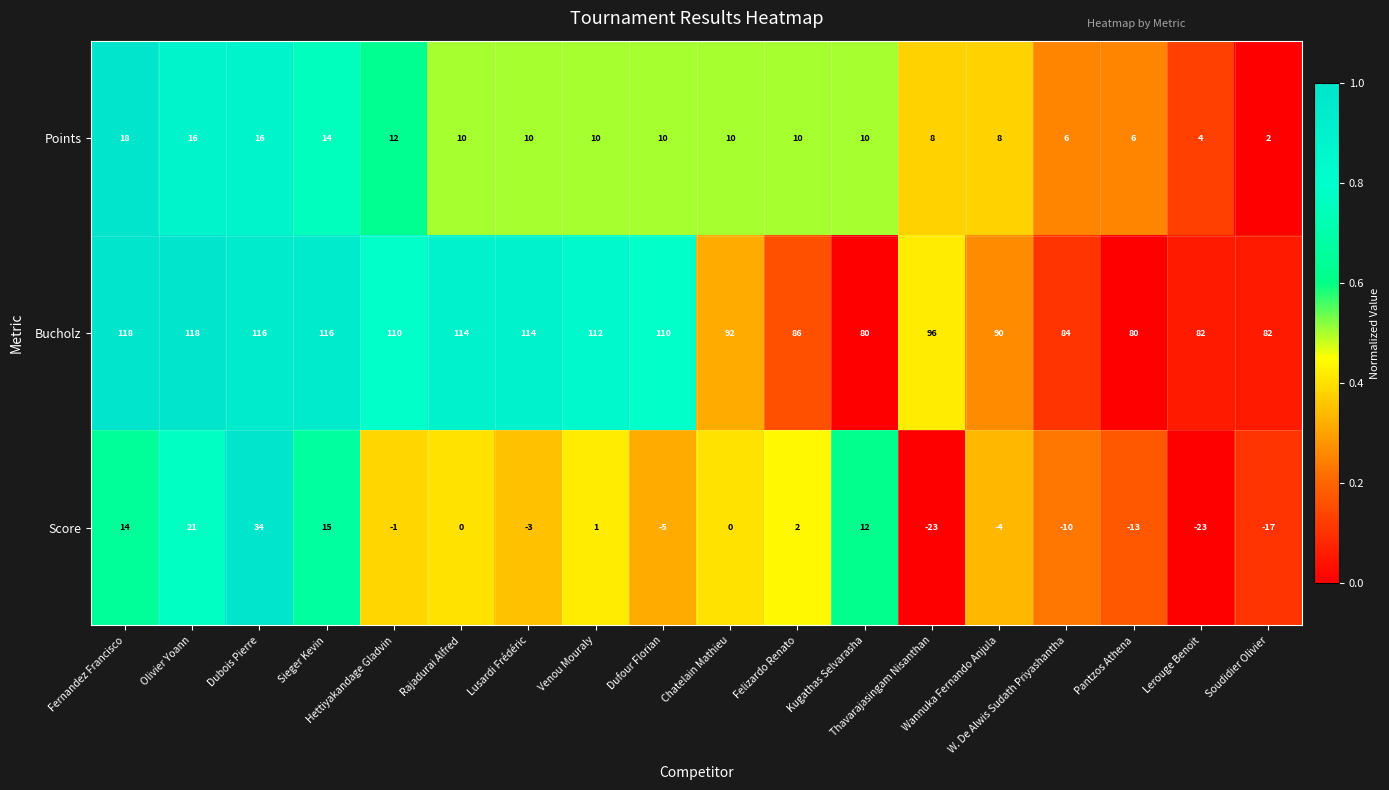

How many Points values are between 8 and 12?

10